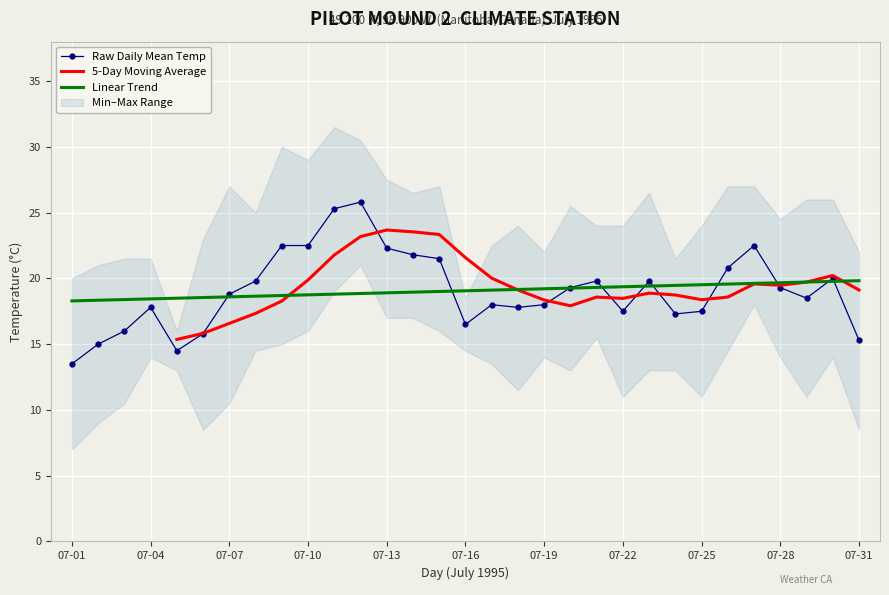

How many interior local peaks does the Max Temp (C) series have?

7